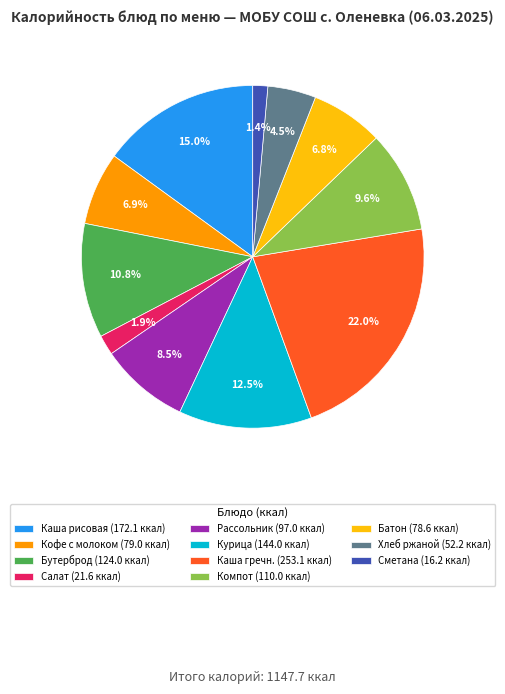

What portion of the pie excludes Сметана (16.2 ккал)?

98.6%